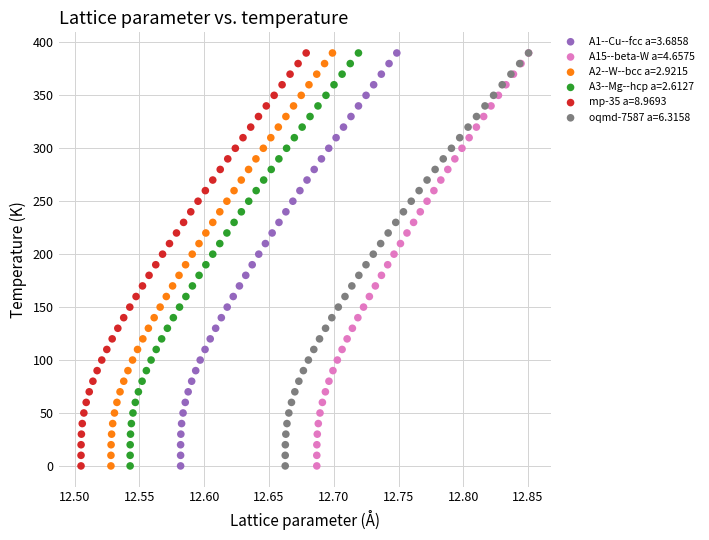

What are all the series names shown in the legend?

A1--Cu--fcc a=3.6858, A15--beta-W a=4.6575, A2--W--bcc a=2.9215, A3--Mg--hcp a=2.6127, mp-35 a=8.9693, oqmd-7587 a=6.3158